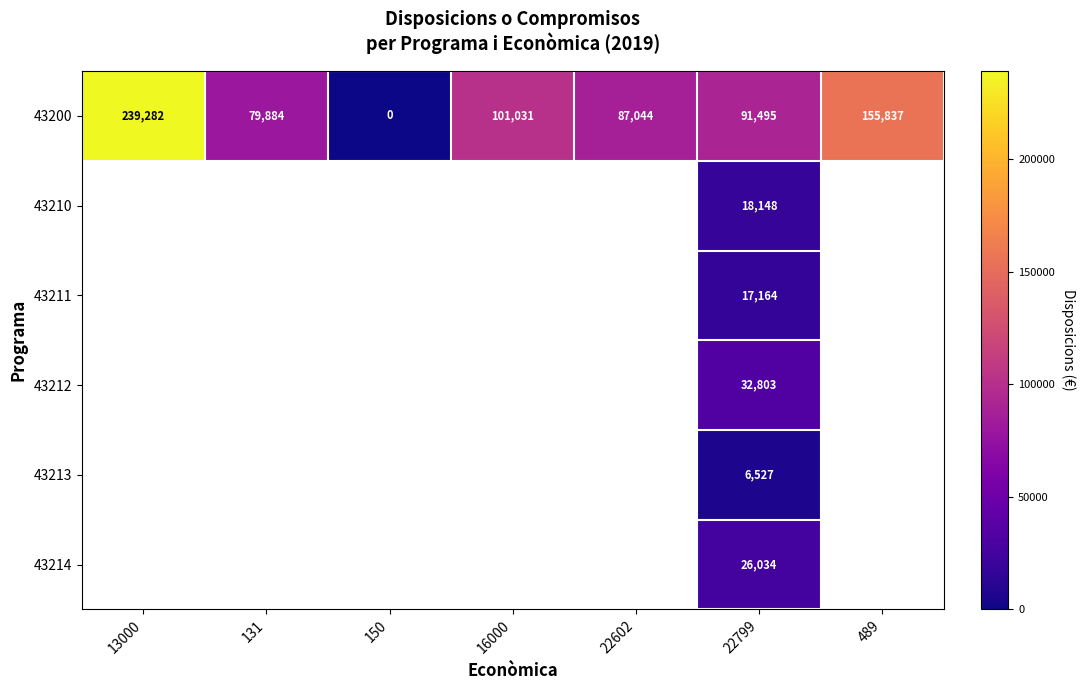

How many categories are shown in the chart?

7